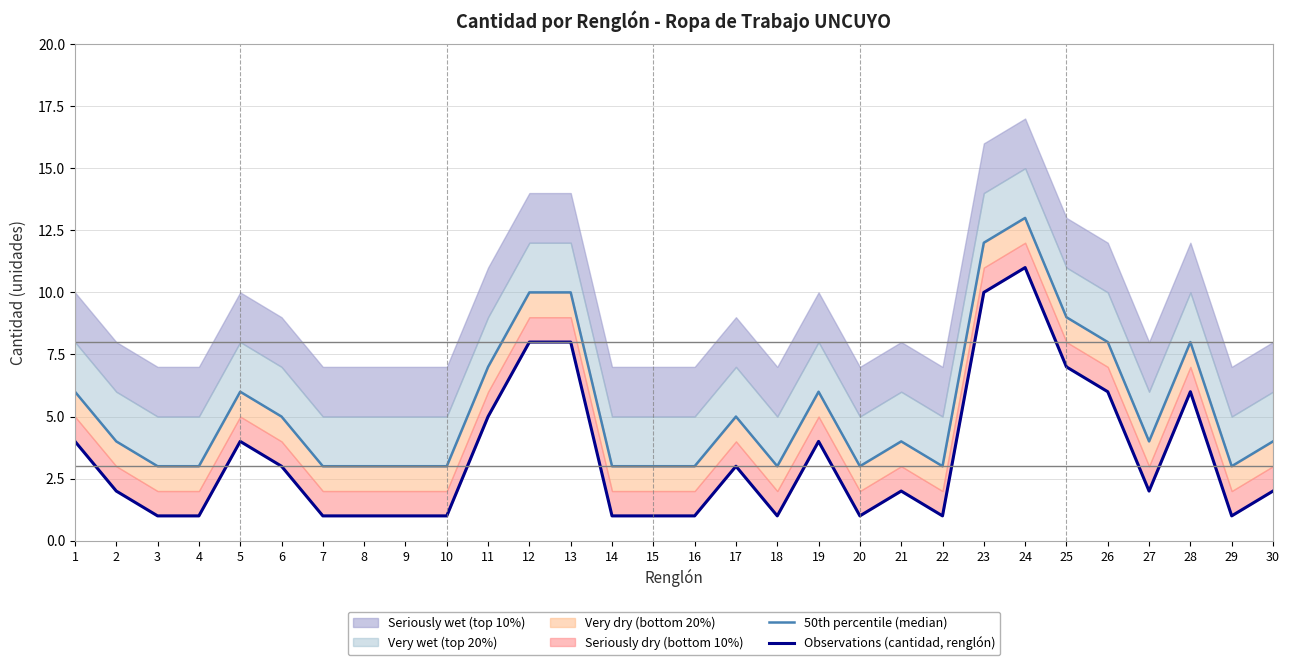

At which label is 50th percentile (median) closest to 8?

26